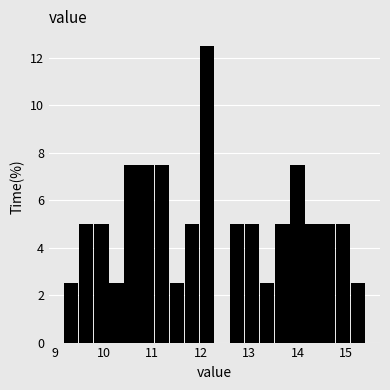

Around what value on the x-axis is the tallest bar? Give the approximate position of its centre, as read against the axis.

12.1